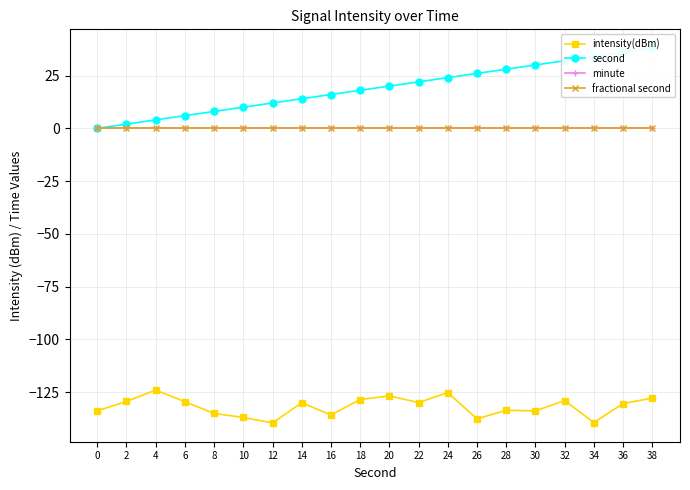

Which category has the lowest value across all series?

12